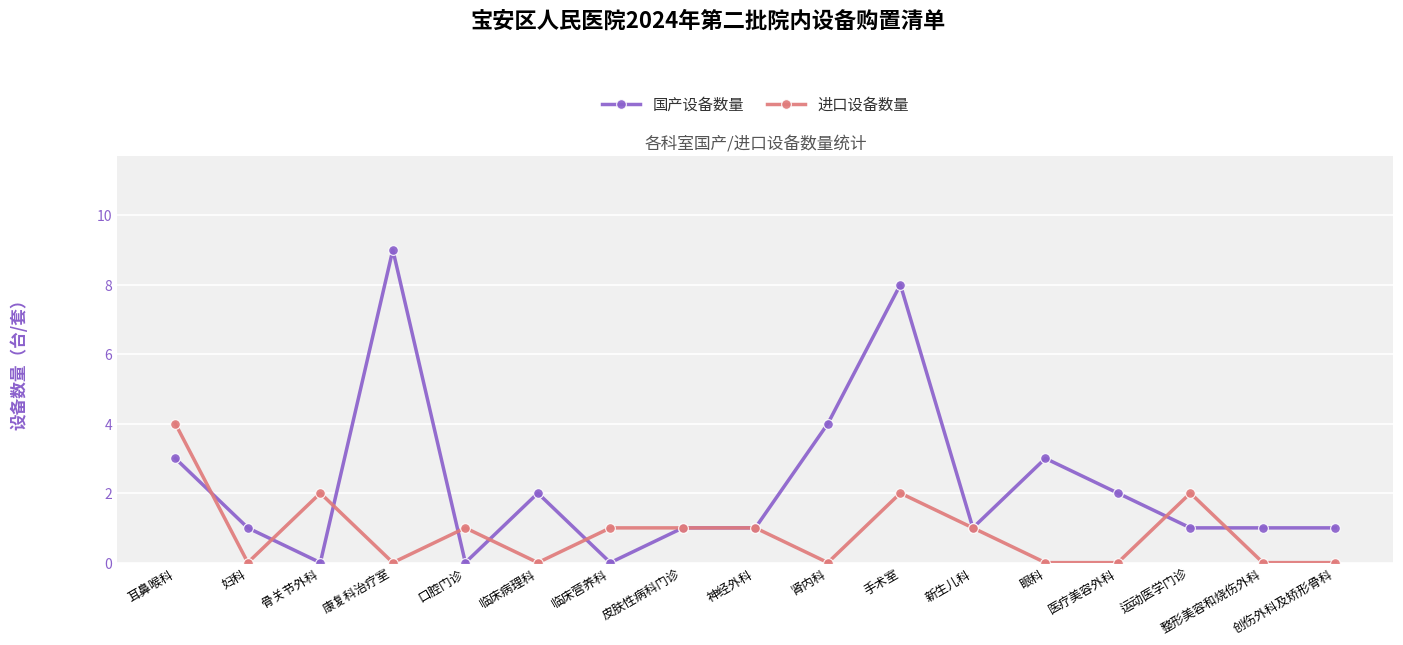

Rank the series by their maximum value, from highest to lowest.

国产设备数量, 进口设备数量